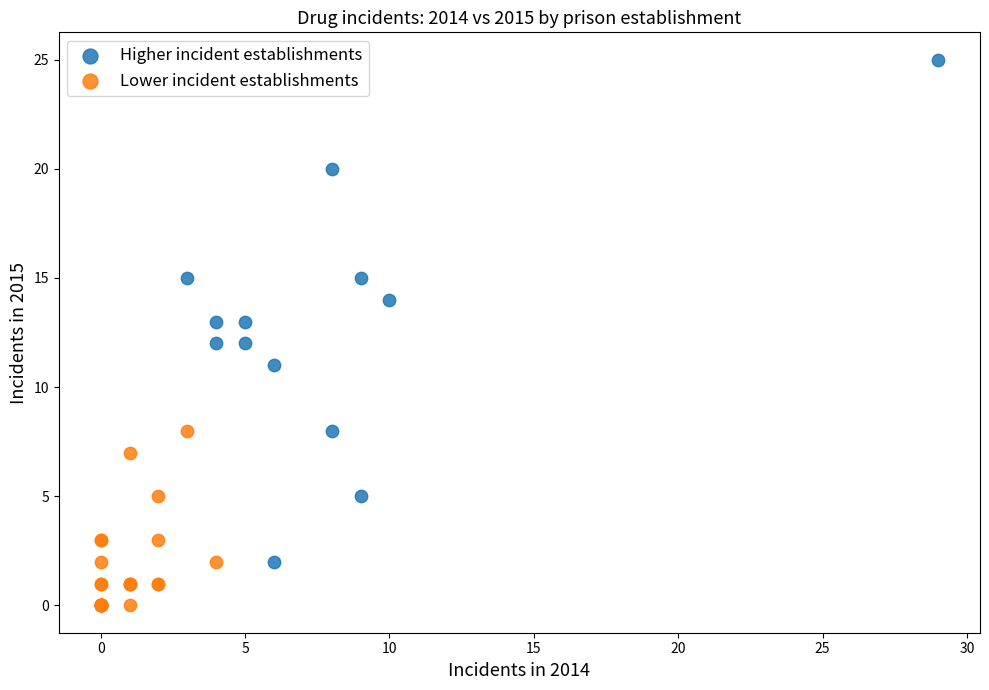

Which series reaches the minimum Y coordinate?

Lower incident establishments